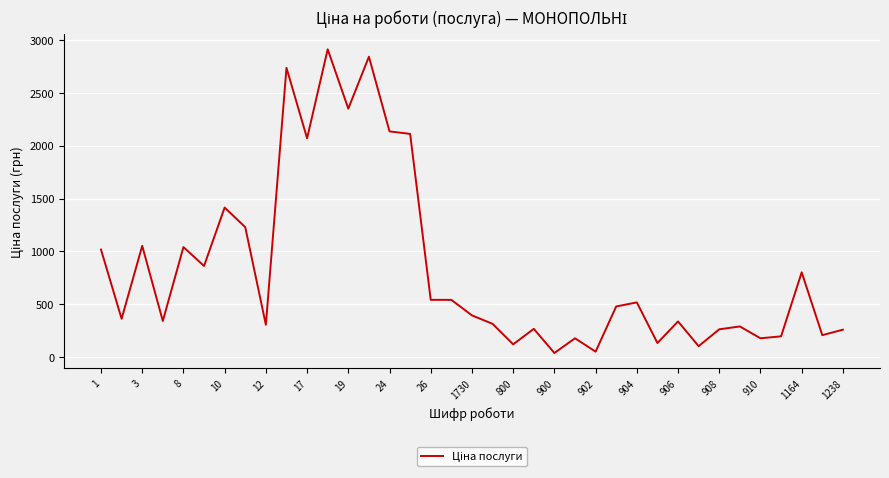

Does the chart have visible grid lines?

Yes